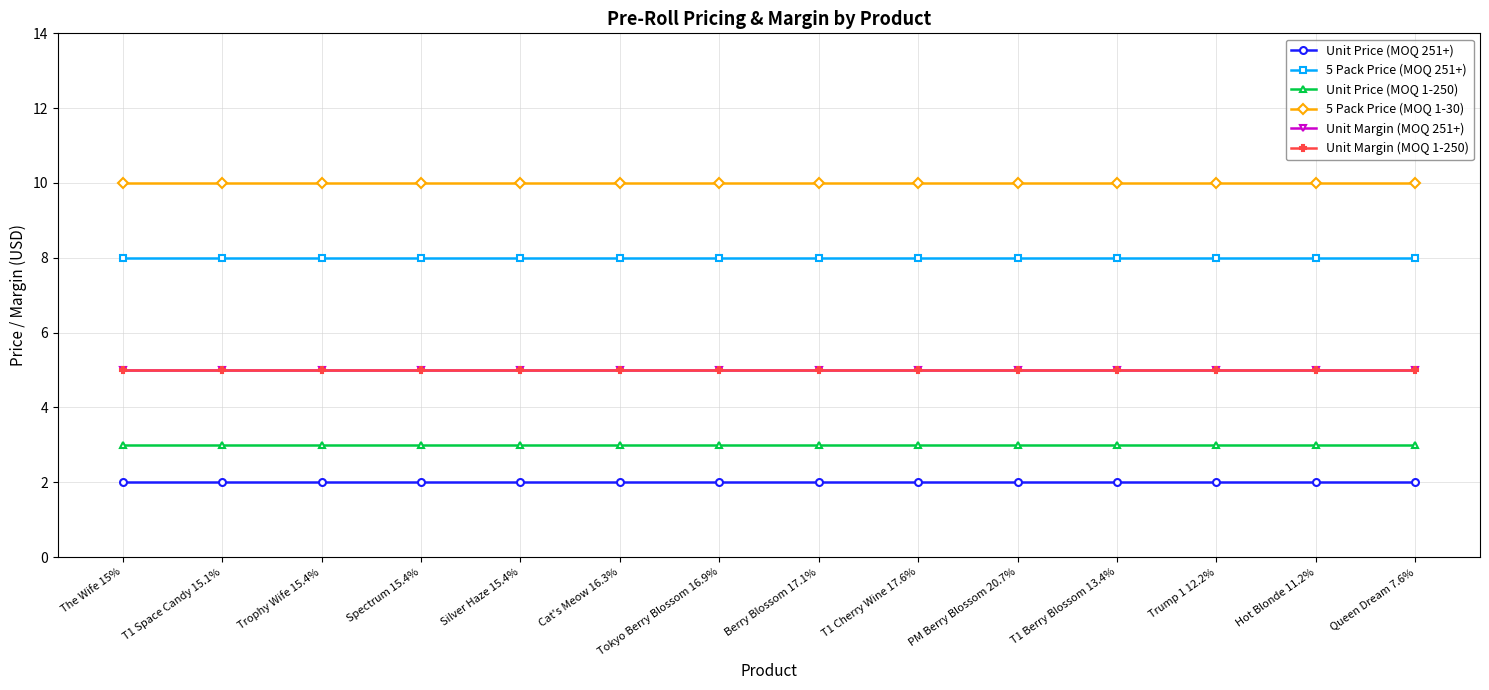

Between Silver Haze 15.4% and Berry Blossom 17.1%, which series saw the biggest shift?

Unit Price (MOQ 251+)